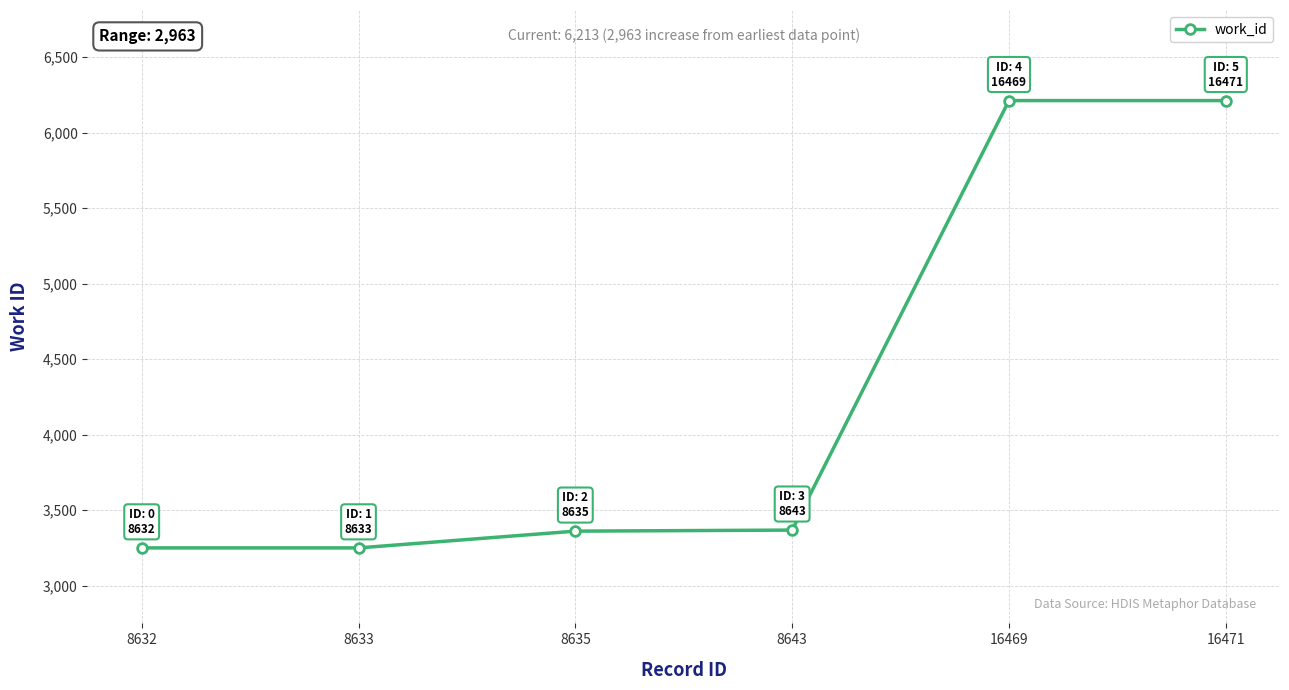

What is the value of the 6th point from the left?

6213